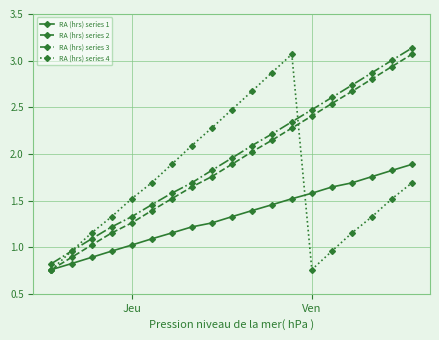

How many interior local valleys does the RA (hrs) series 4 series have?

1